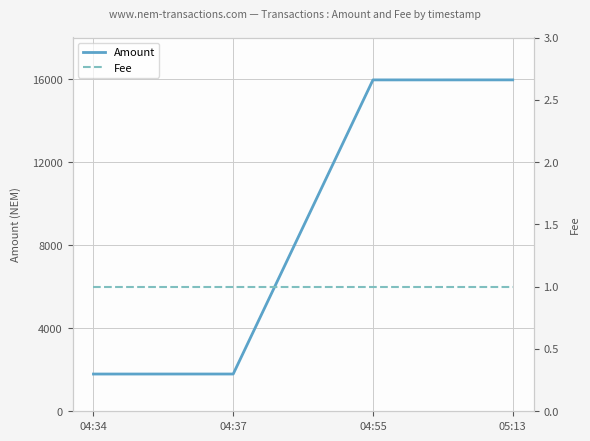

What is the label of the 2nd point from the left?

04:37